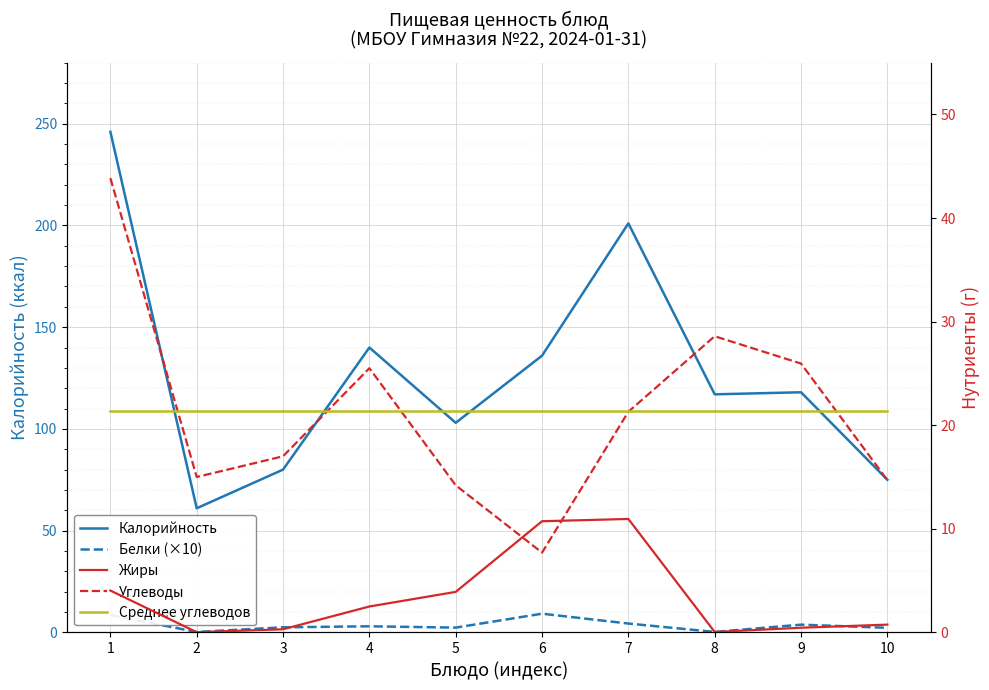

What is the total value across all series at 9?

169.6